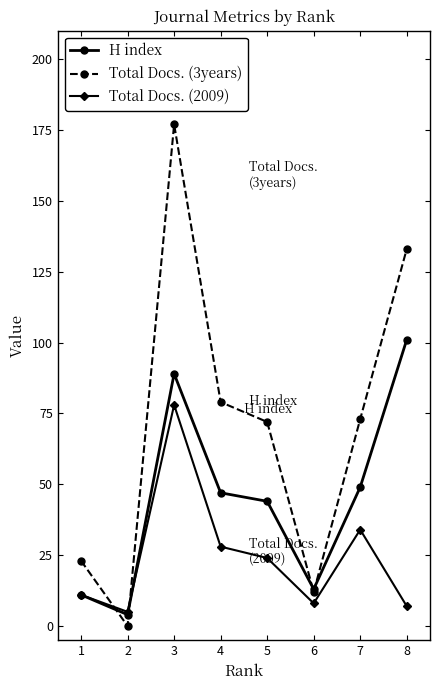

At which category does Total Docs. (3years) reach its first local valley?

2